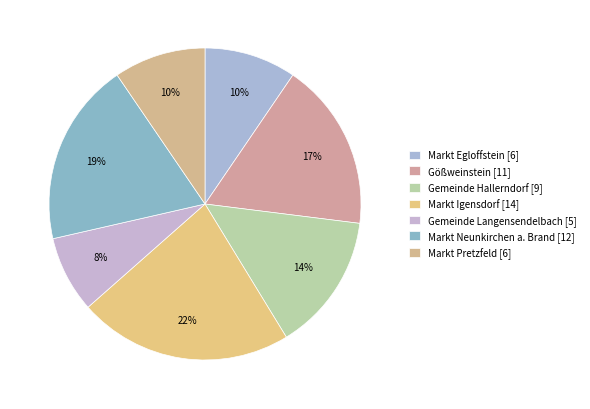

Which category has the biggest portion of the pie?

Markt Igensdorf